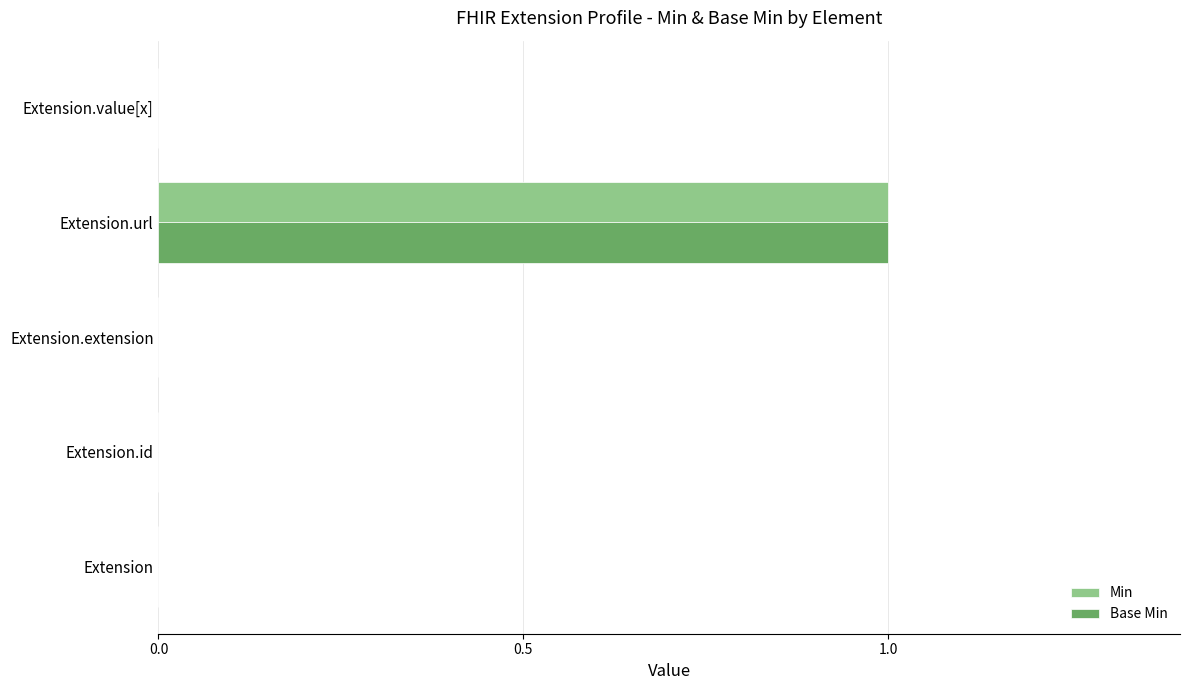

At which category is the sum across all series the highest?

Extension.url